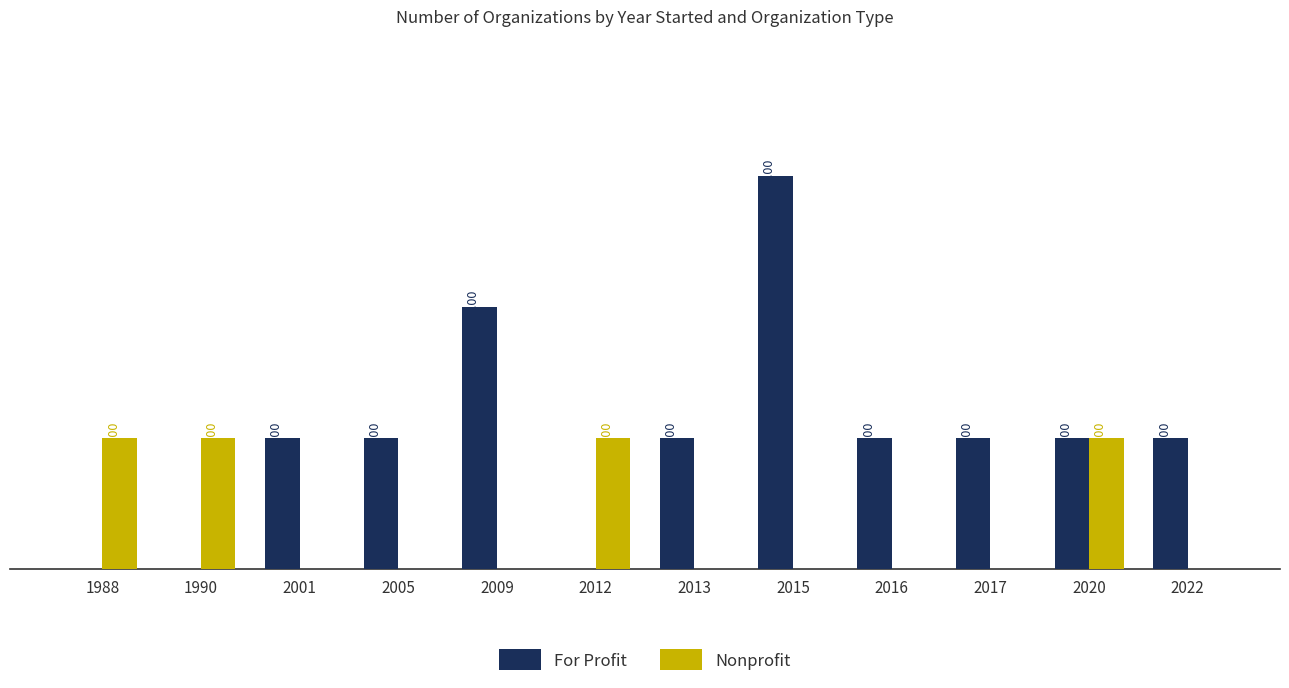

What are all the series names shown in the legend?

For Profit, Nonprofit